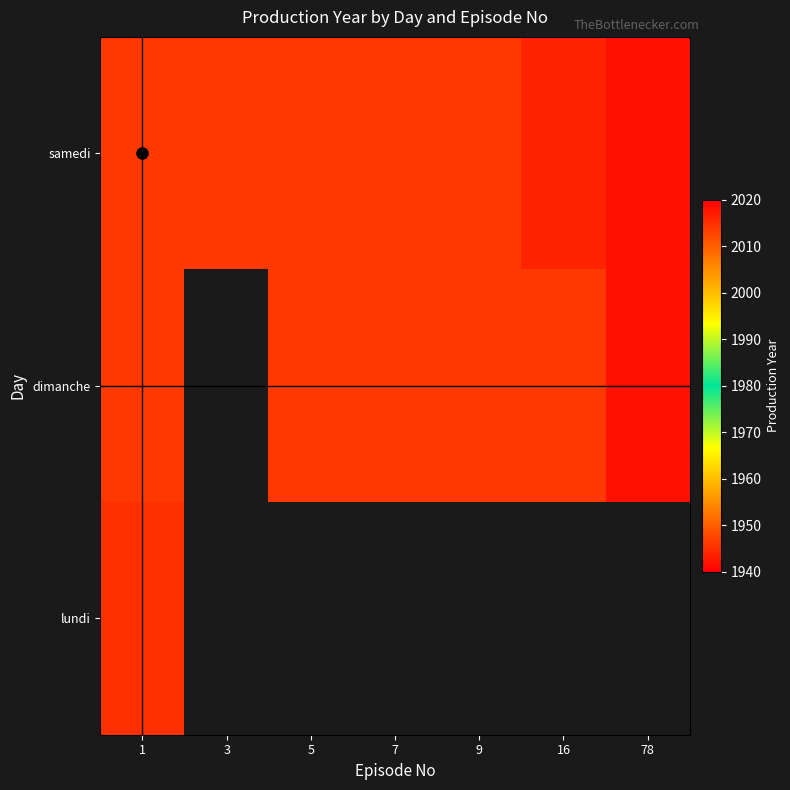

Which has a higher value, 1 or 3?

1